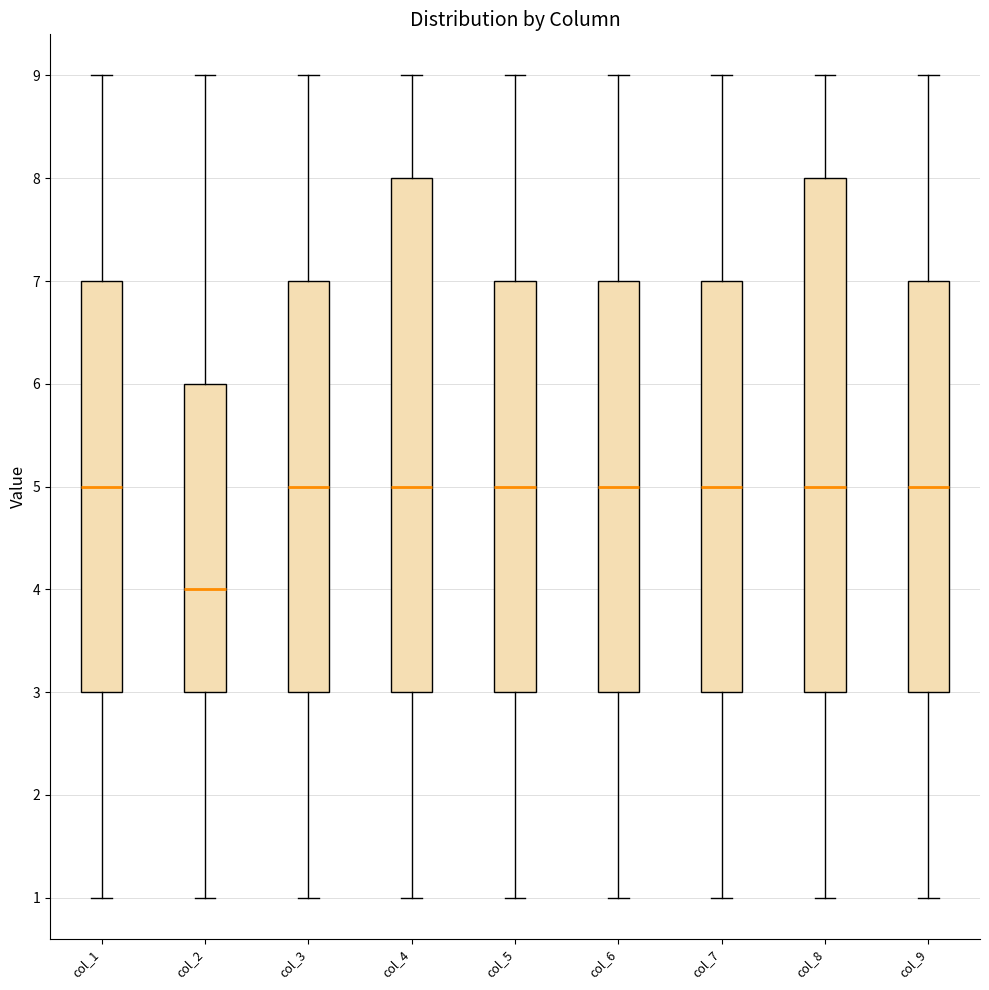

Where is the upper edge of the box for col_9 on the y-axis? The values are not printed on the chart, so give them approximately, as read against the axis.

7